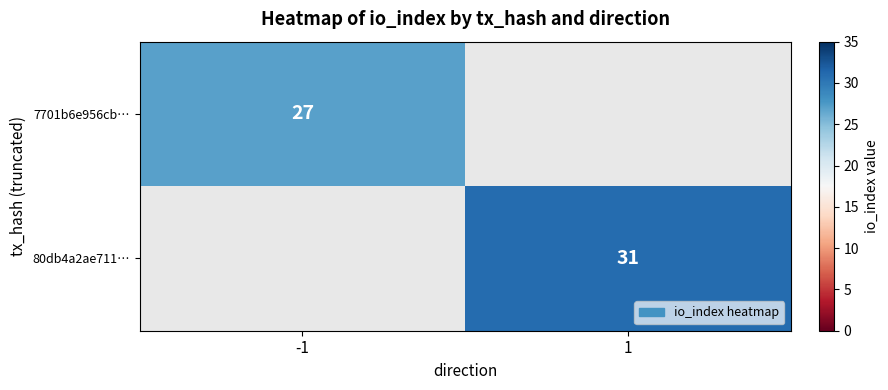

The 7701b6e956cb… series shows 27 at -1. True or false?

True